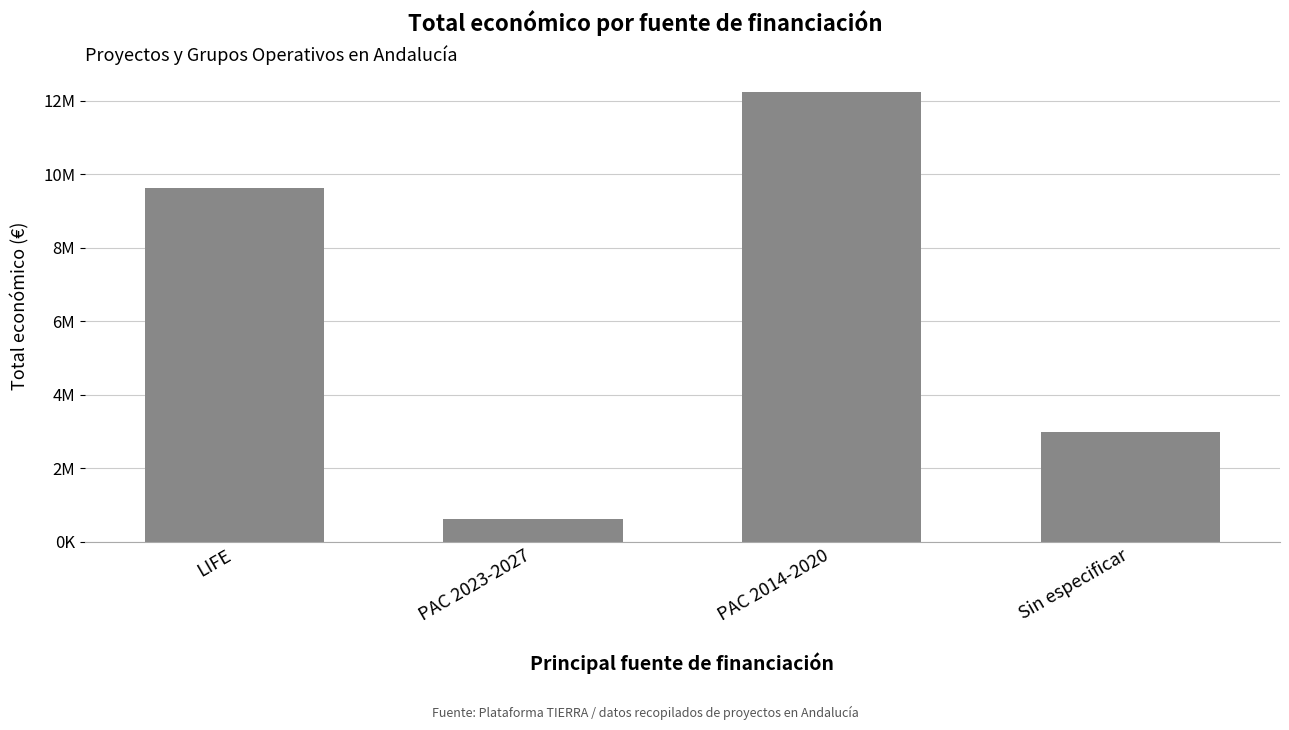

List the labels in order of value, smallest first.

PAC 2023-2027, Sin especificar, LIFE, PAC 2014-2020